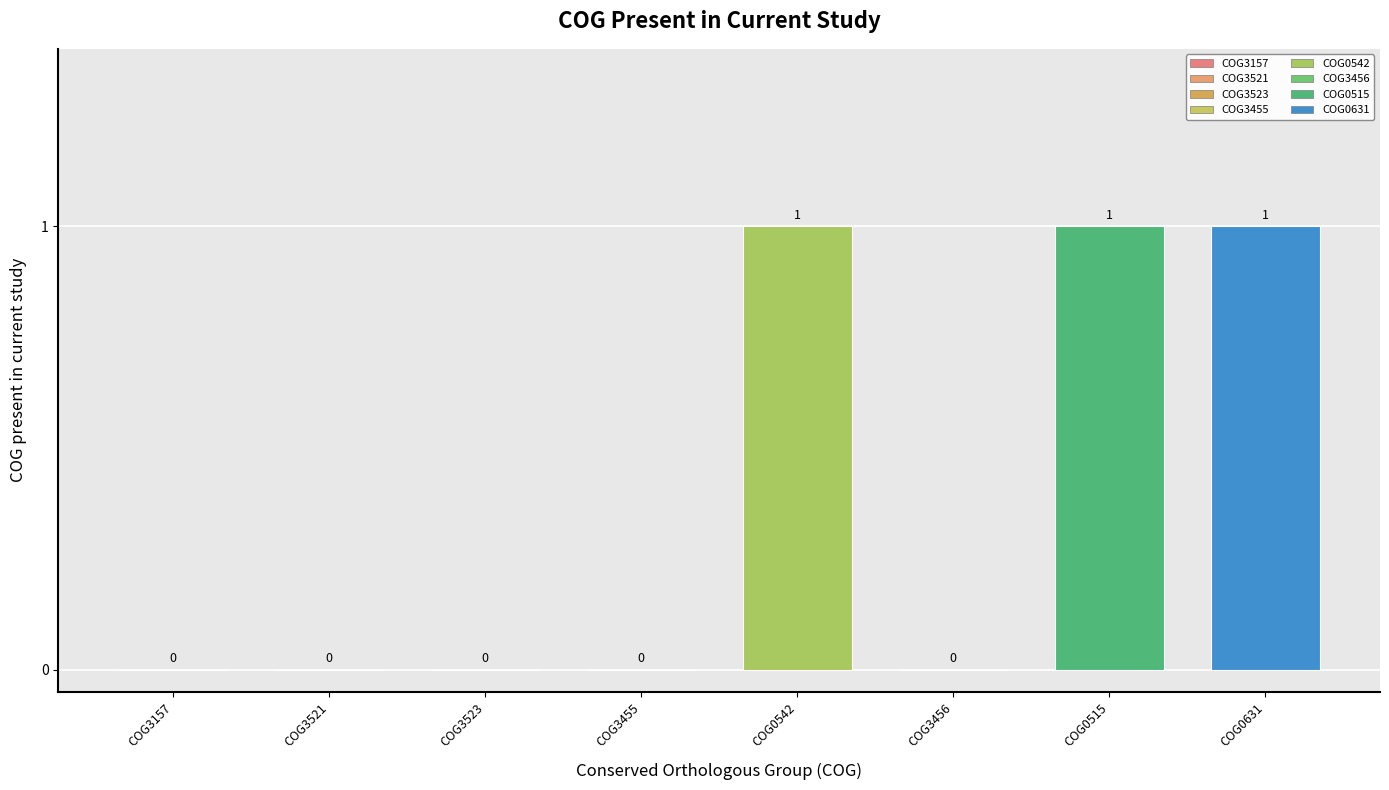

Is it true that the value at COG3523 is 0?

False